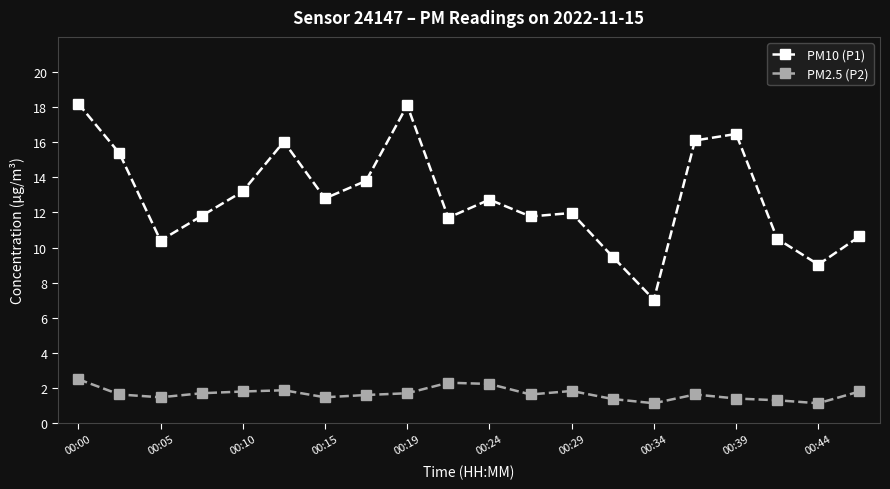

Which series has the largest range (max minus min)?

PM10 (P1)